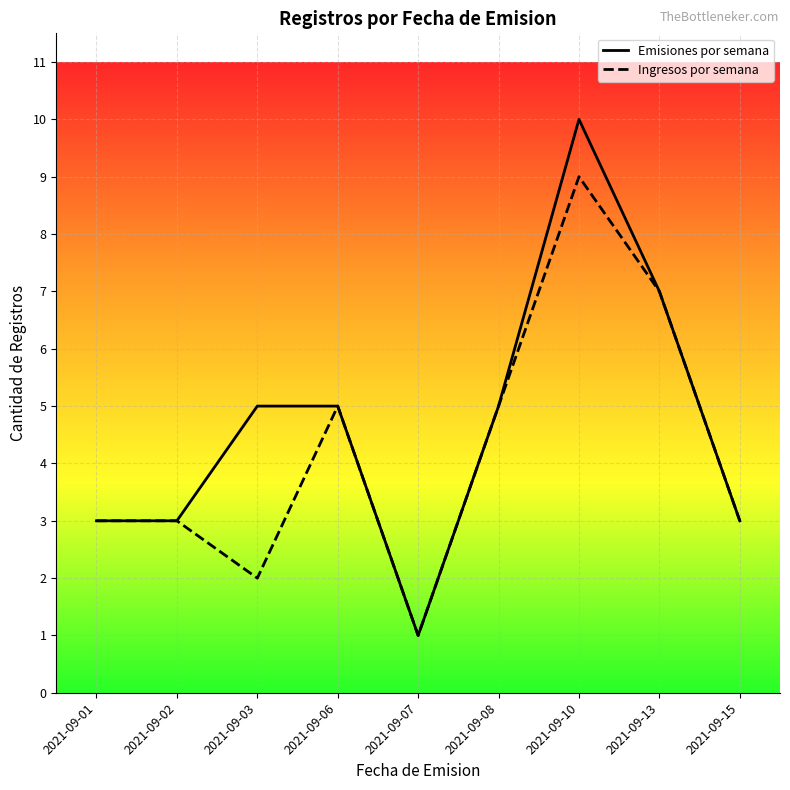

What is the difference between the maximum and minimum values in the Emisiones por semana series?

9